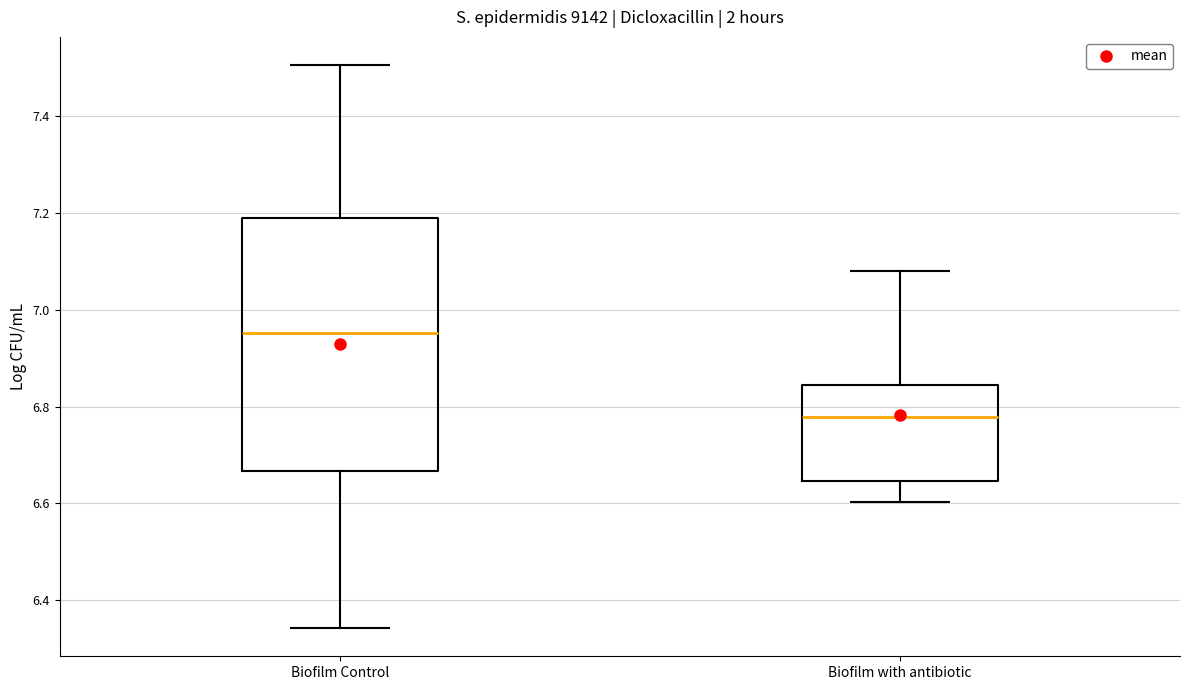

Which box is the tallest, from its lower edge to its upper edge?

Biofilm Control